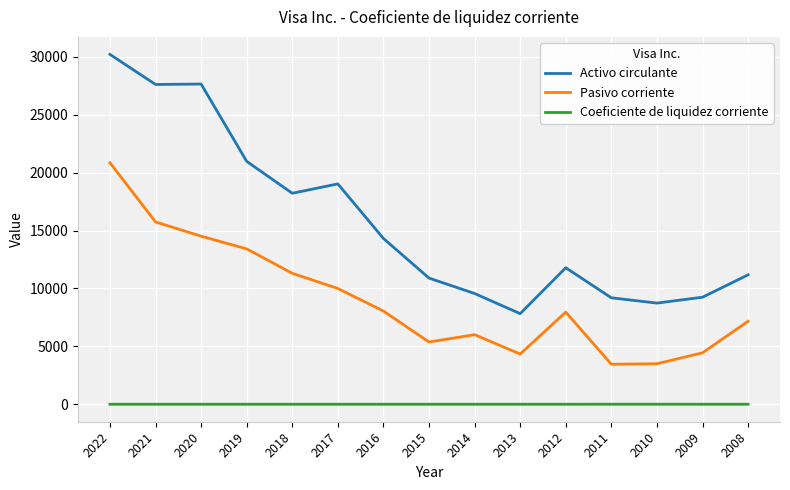

At 2013, list the series in order from smallest to largest.

Coeficiente de liquidez corriente, Pasivo corriente, Activo circulante